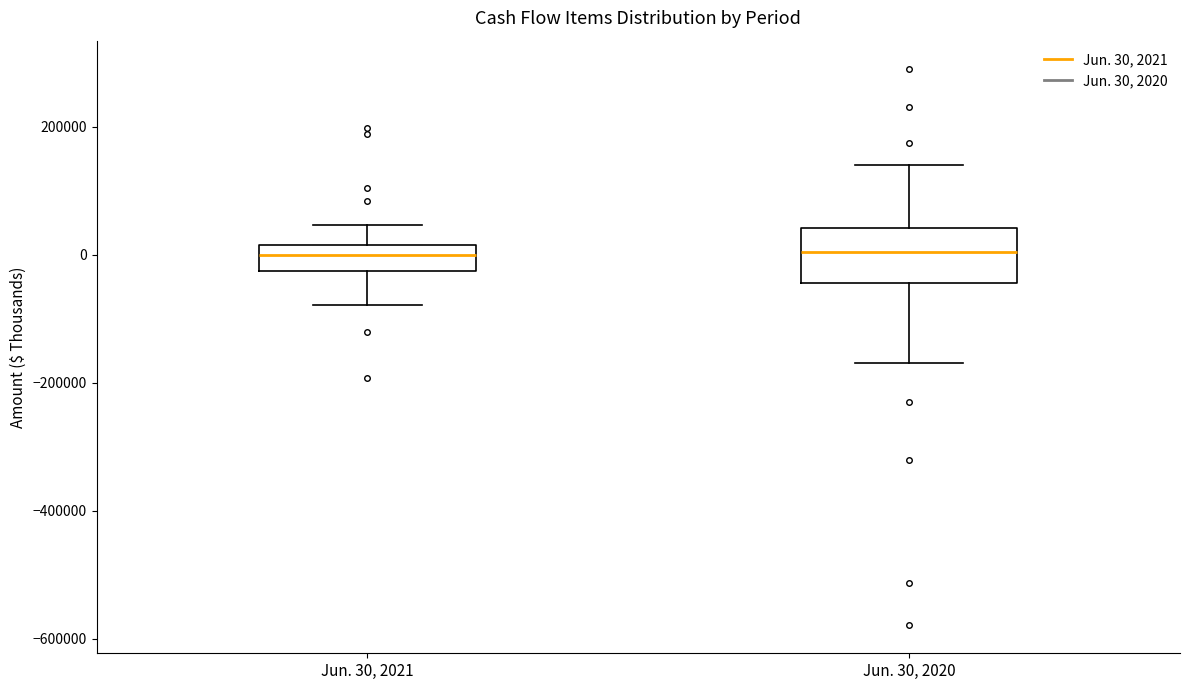

Reading left to right, transcribe this box plot: for each box, give where its median line is, the range the box spans, and where its two whiskers end, as read against the y-axis. The values are not printed on the chart, so give them approximately, as read against the axis.

Jun. 30, 2021: median 0, box -20000 to 20000, whiskers -80000 to 40000
Jun. 30, 2020: median 0, box -40000 to 40000, whiskers -160000 to 140000